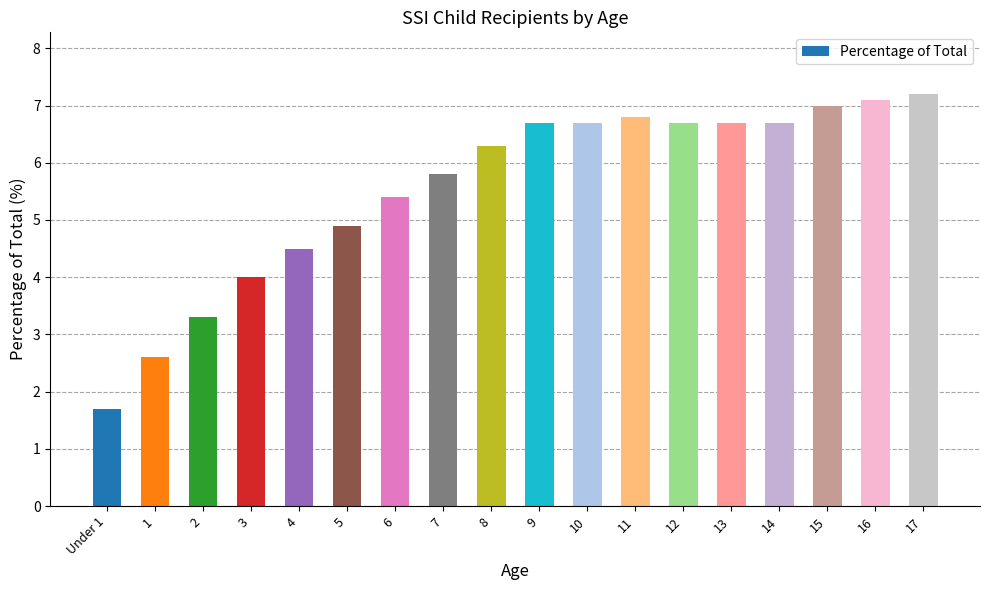

Reading left to right, what are all the values shown in this chart?

Under 1=1.7	1=2.6	2=3.3	3=4.0	4=4.5	5=4.9	6=5.4	7=5.8	8=6.3	9=6.7	10=6.7	11=6.8	12=6.7	13=6.7	14=6.7	15=7.0	16=7.1	17=7.2